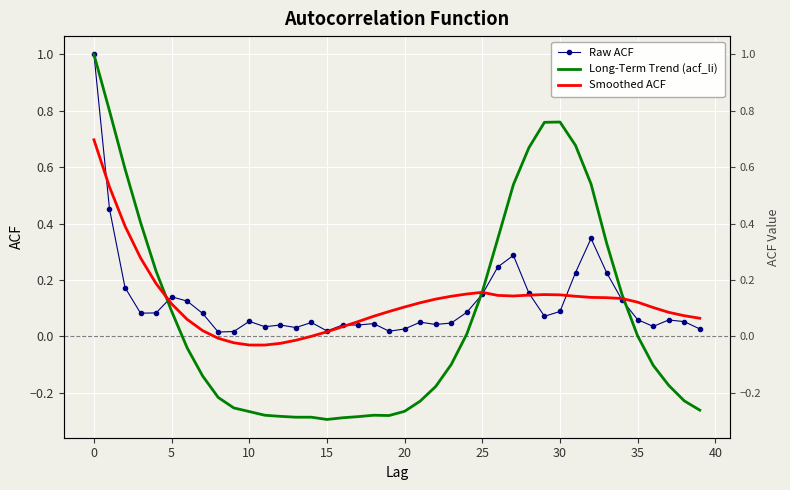

After their last crossing, which series has the higher values: Raw ACF or Long-Term Trend (acf_li)?

Raw ACF